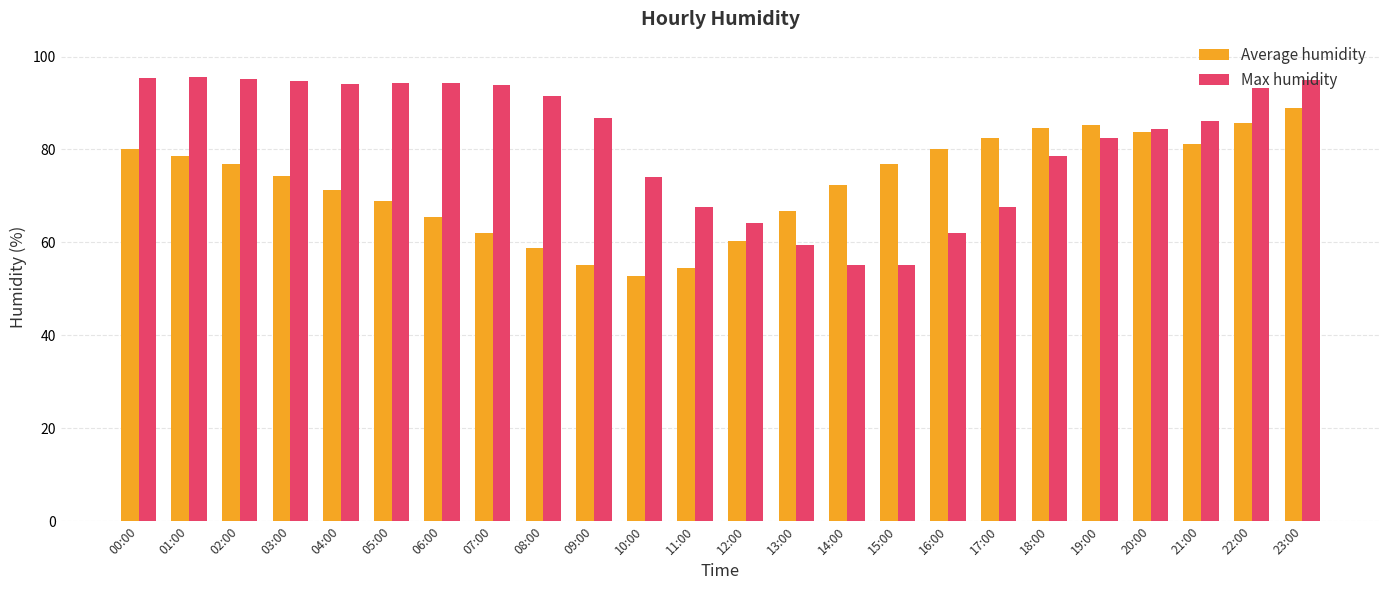

Count the number of categories in the chart.

24